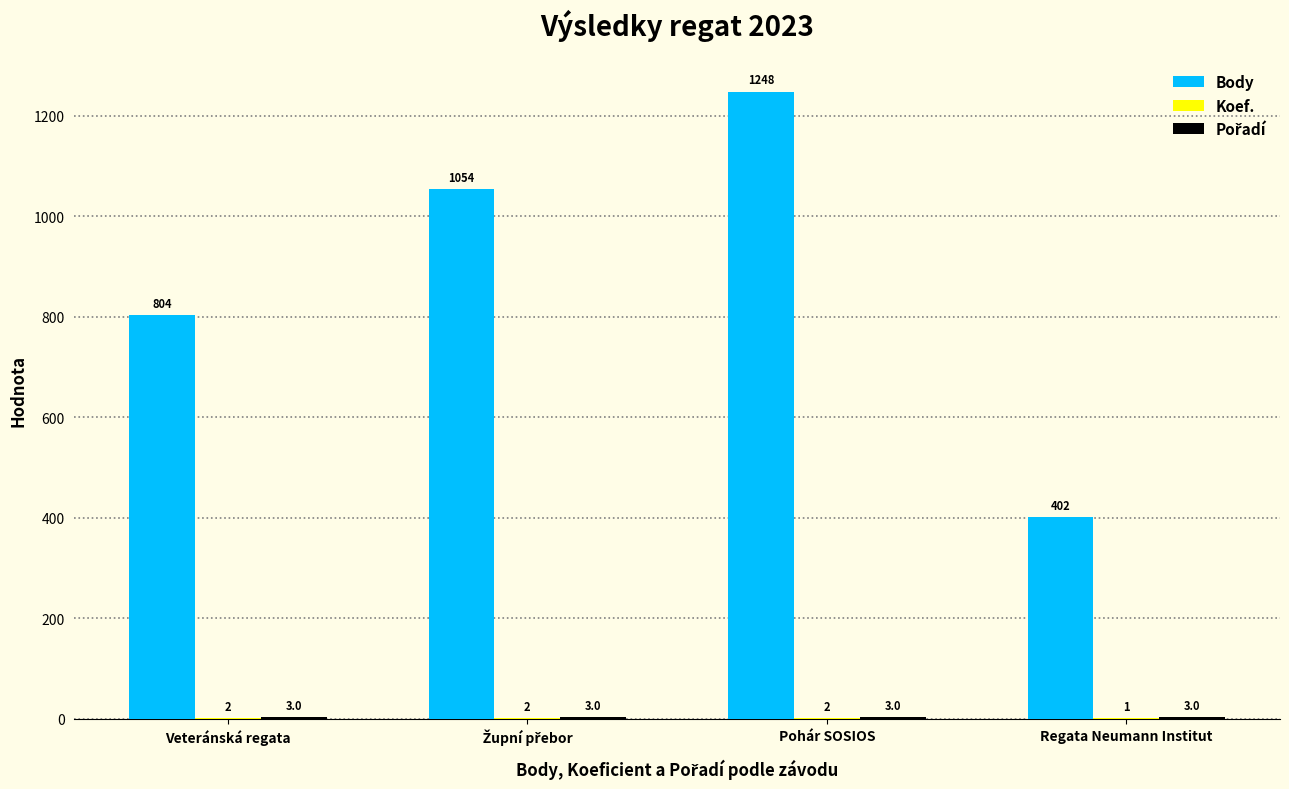

What is the sum of all Body values?

3508